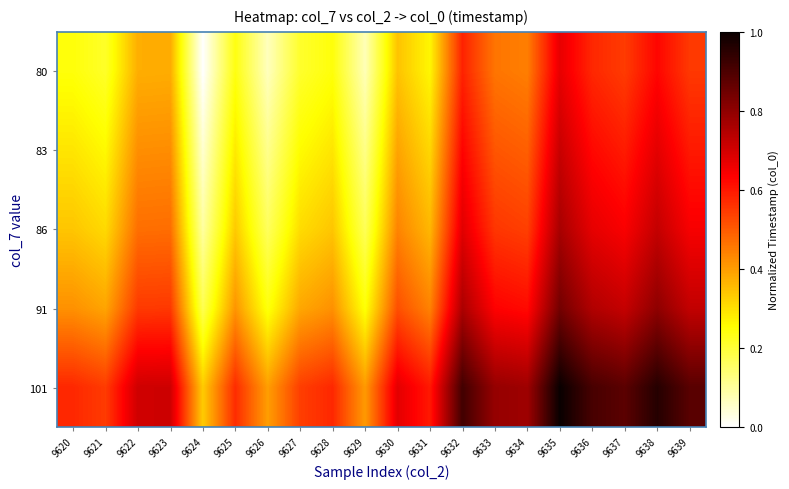

Which has a higher value, 9623 or 9626?

9623